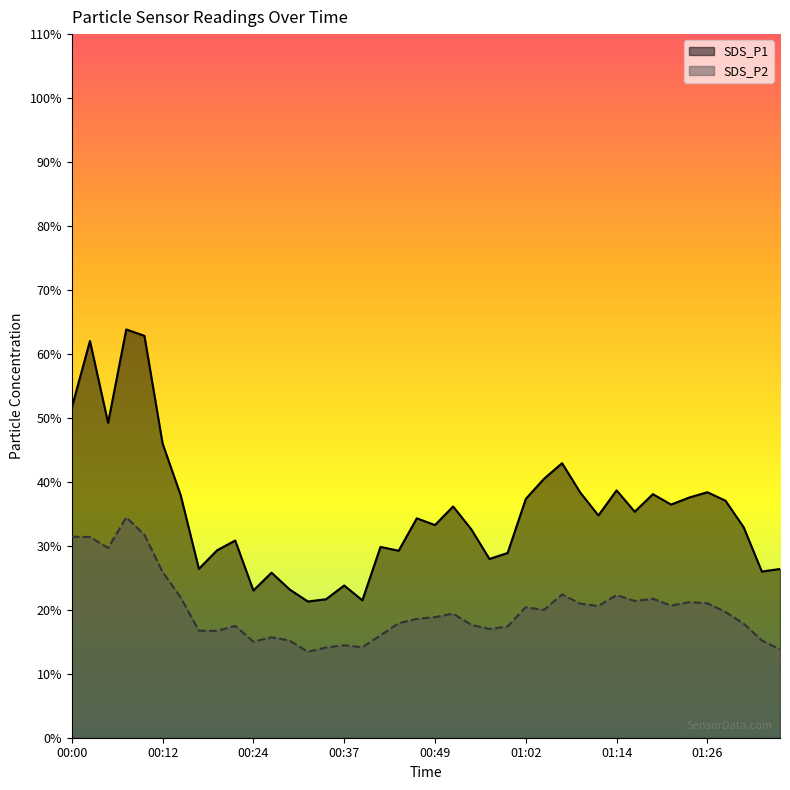

True or false: SDS_P1 and SDS_P2 cross at least once.

False